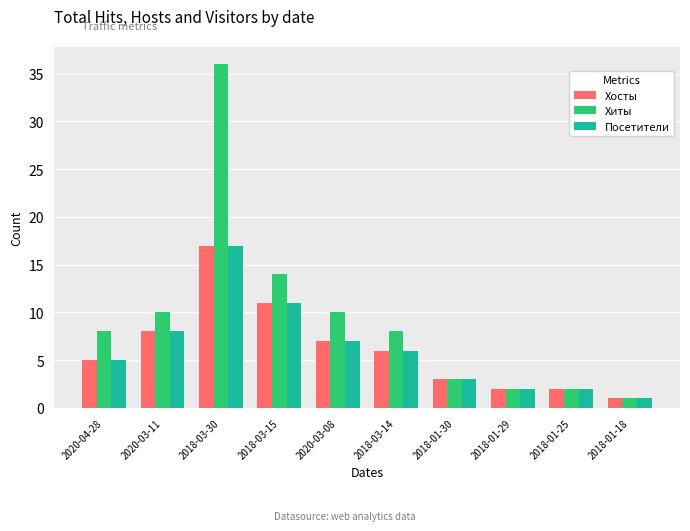

Is it true that Посетители equals 2 at 2018-01-25?

True